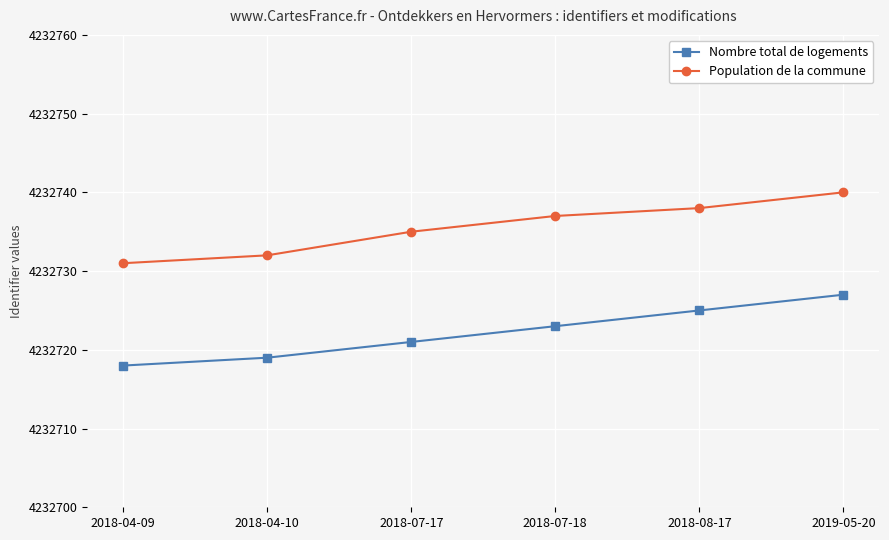

What is the label of the 6th point from the right?

2018-04-09